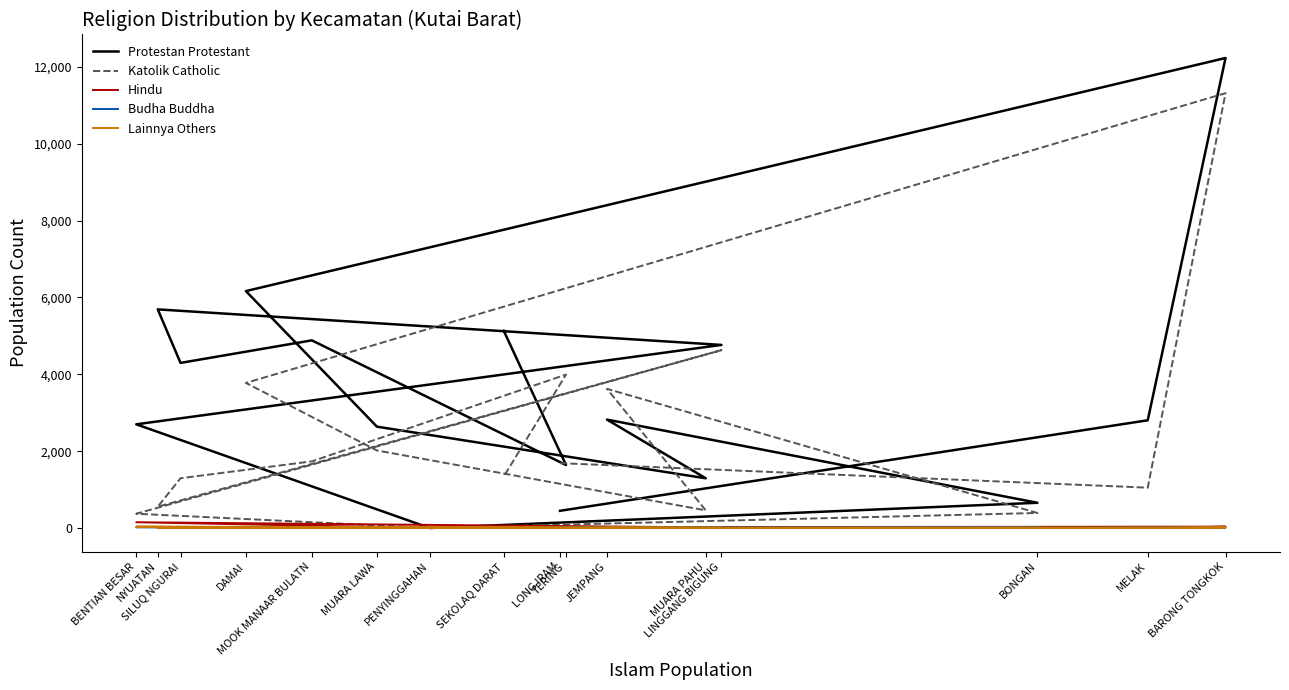

Which series changed the most between MOOK MANAAR BULATN and TERING?

Protestan Protestant